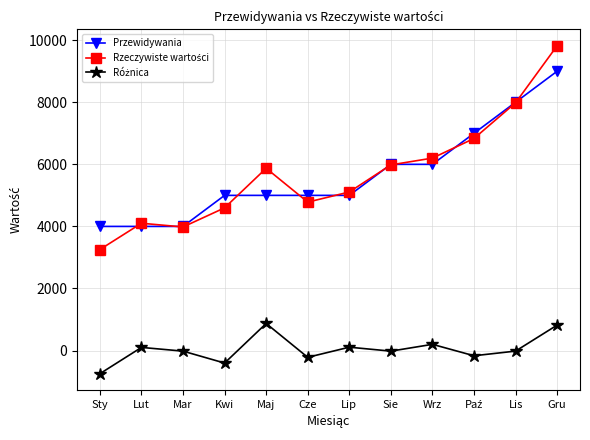

What is the minimum value shown in the chart?

-745